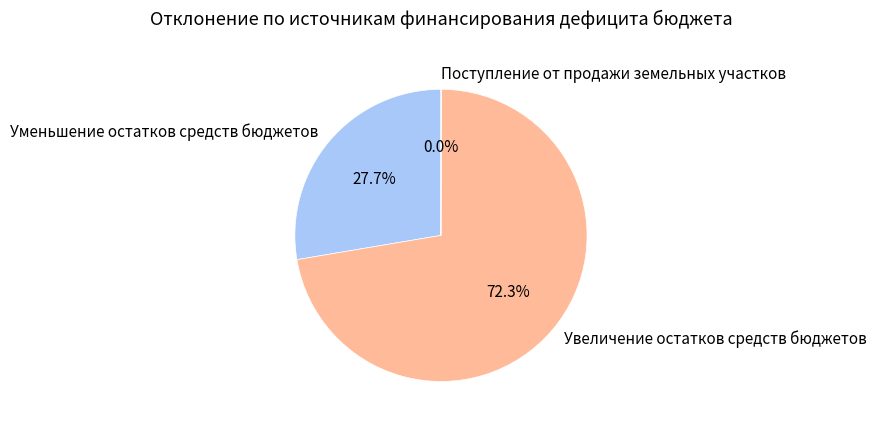

What percentage is NOT represented by Увеличение остатков средств бюджетов?

27.7%